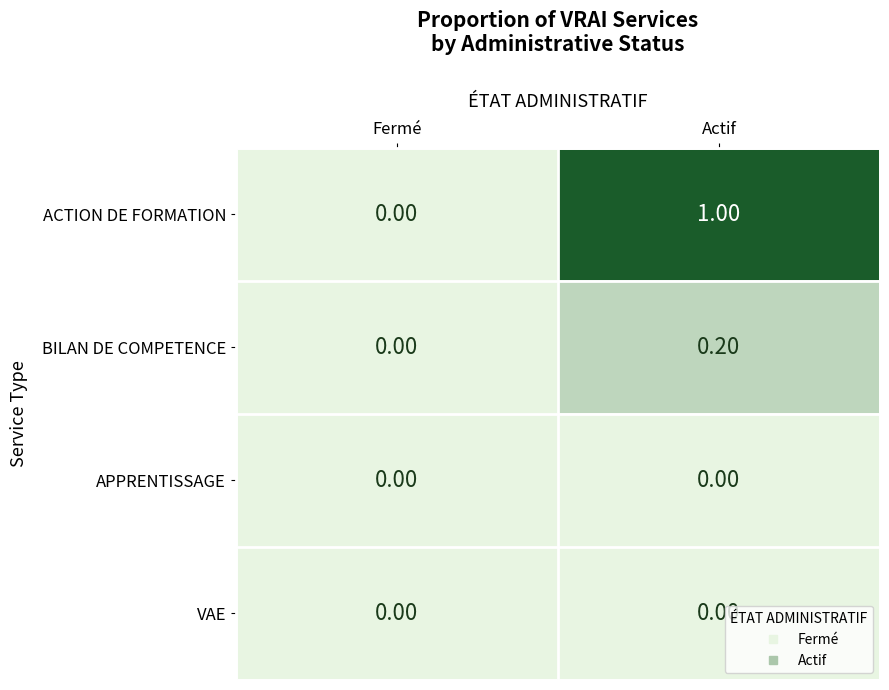

List the labels in order of BILAN DE COMPETENCE value, largest first.

Actif, Fermé